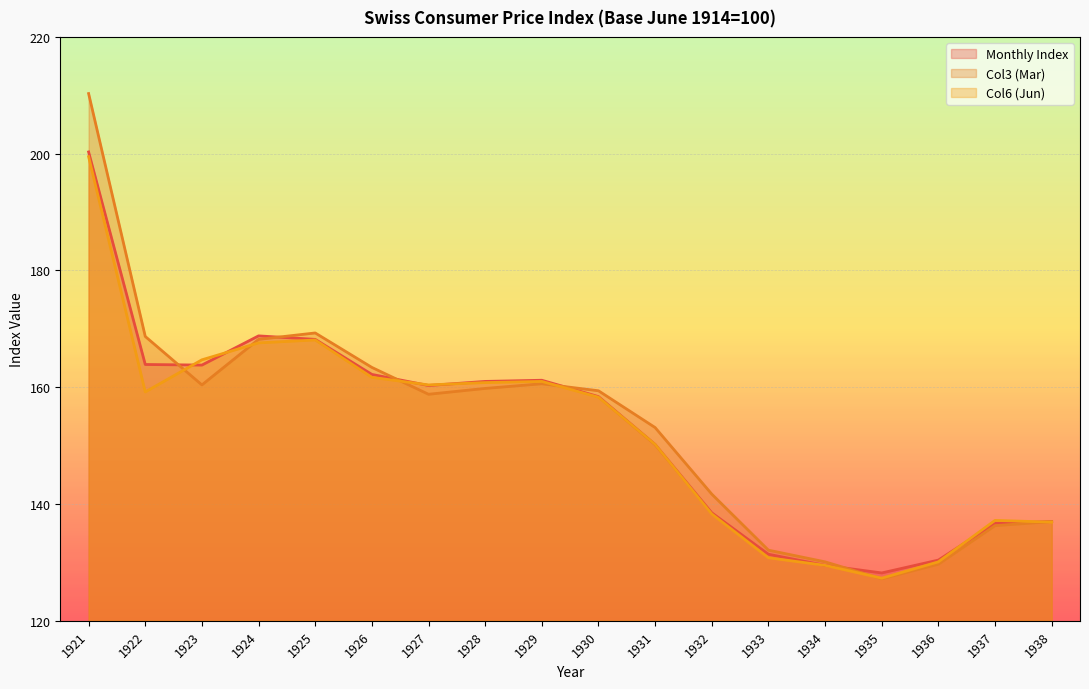

What is the smallest value displayed?

127.2